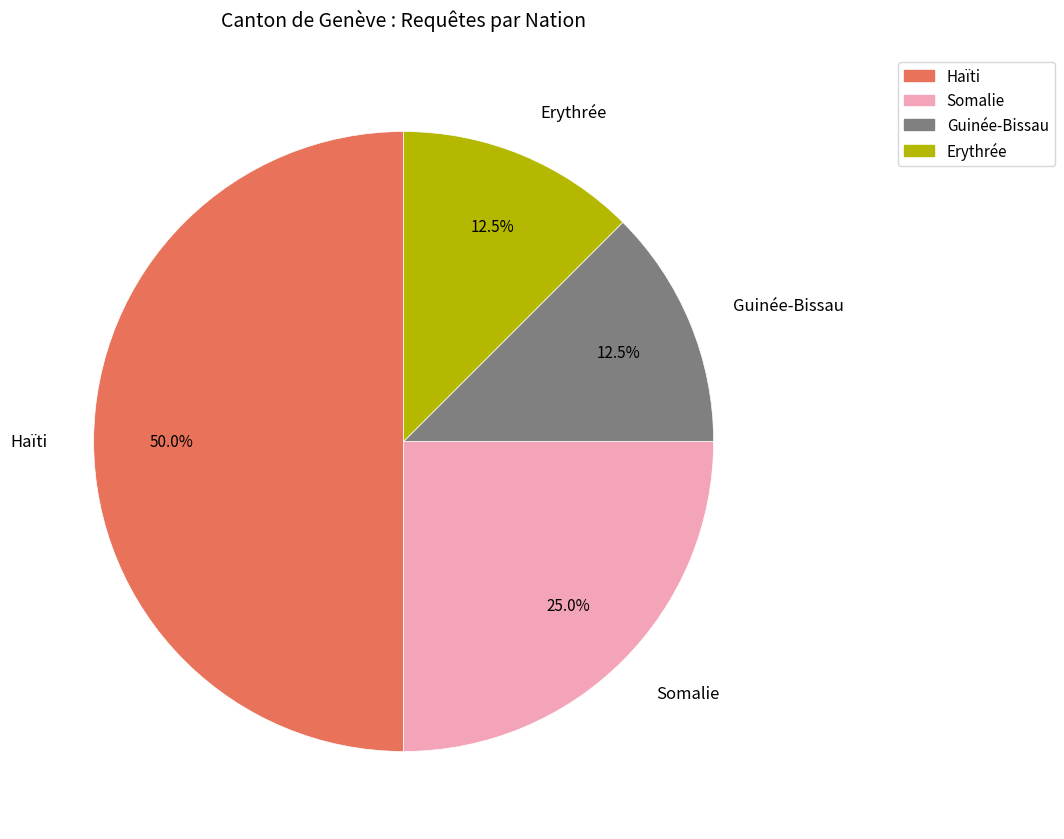

How many slices are in this pie chart?

4